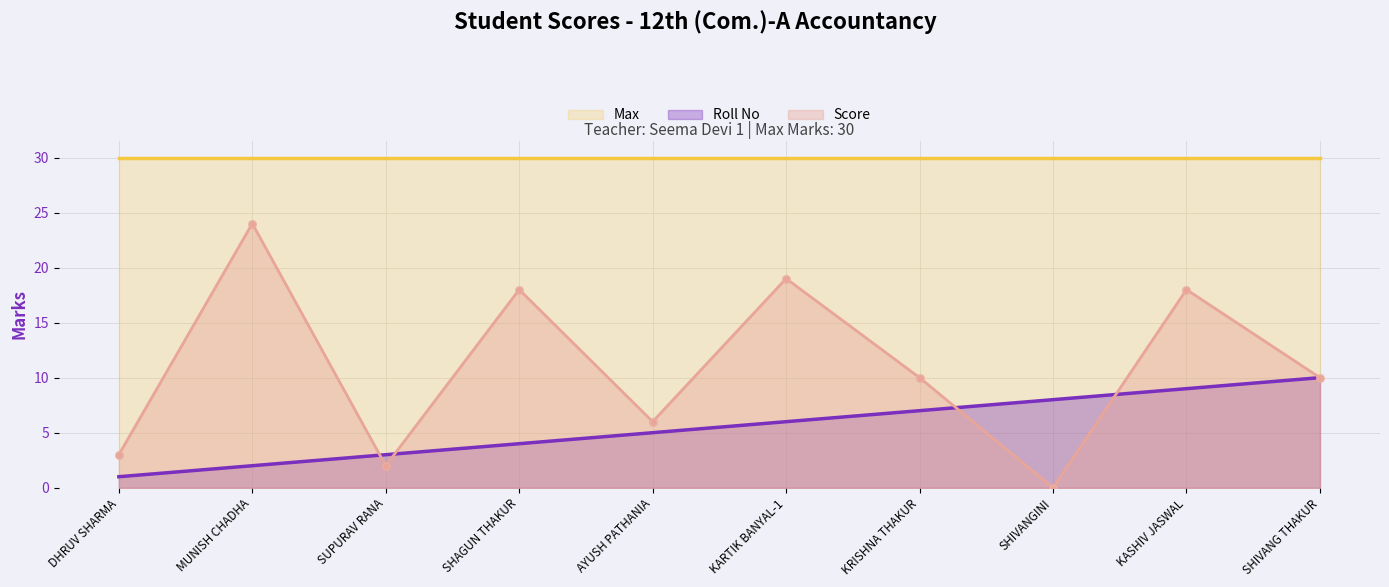

Which series contains the lowest Y value?

Score